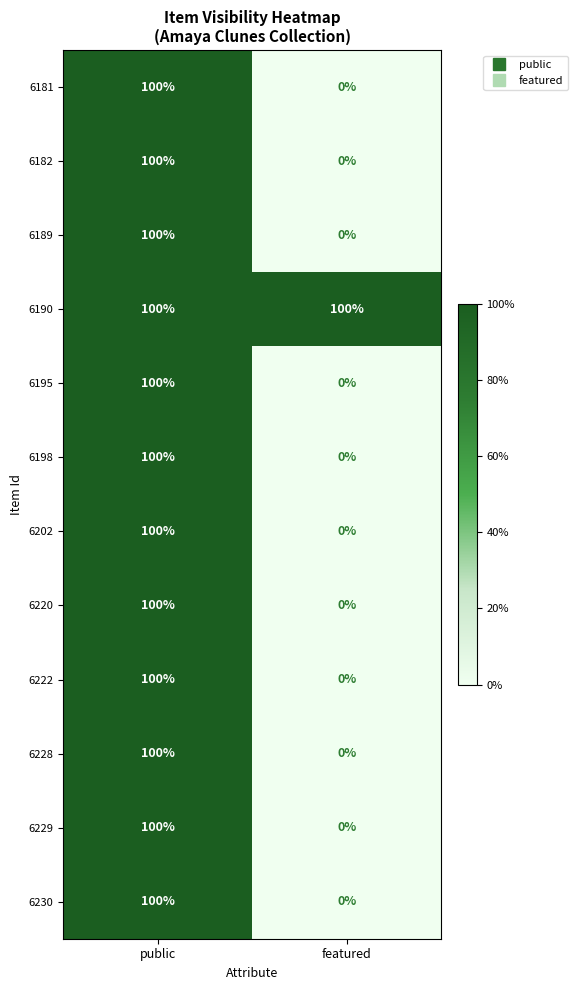

What is the difference between the maximum and minimum values in the 6228 series?

100